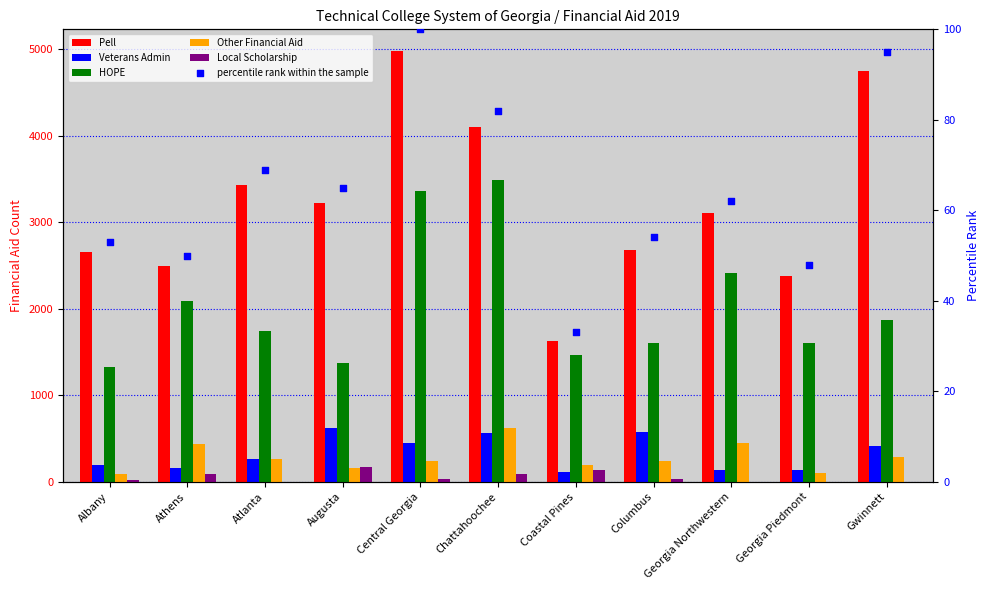

Which series contains the highest Y value?

Pell